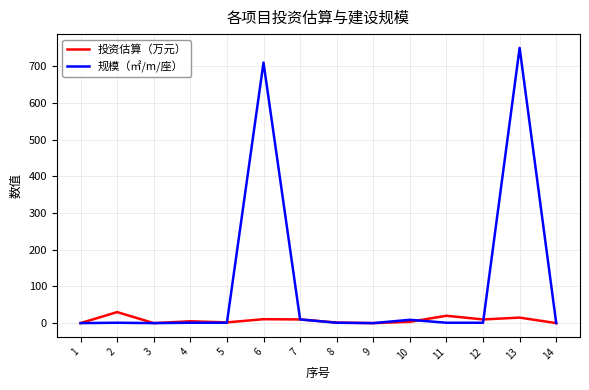

Which category has the highest value across all series?

13